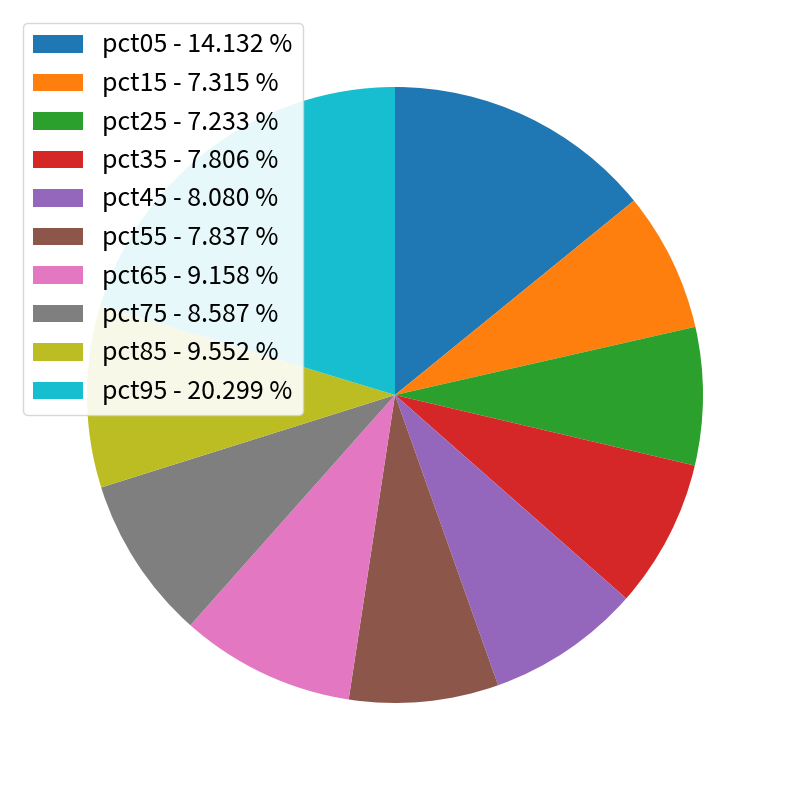

Is there any slice that represents more than half of the pie?

No